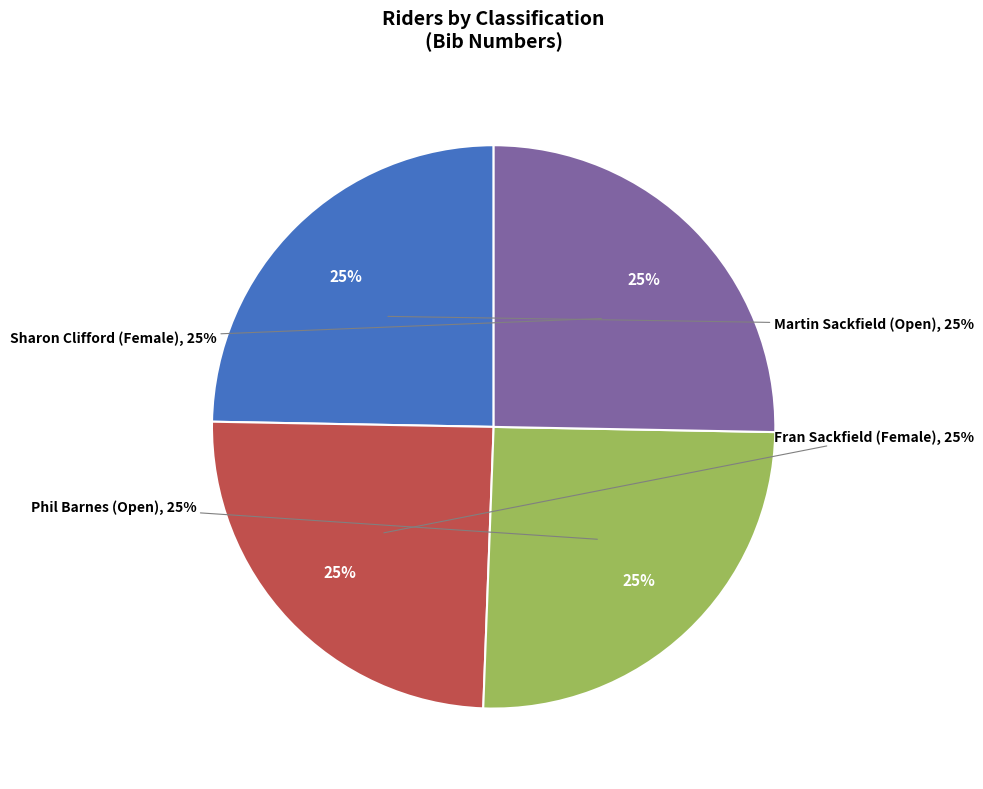

What percentage is the Fran Sackfield (Female) slice, to the nearest percent?

25%